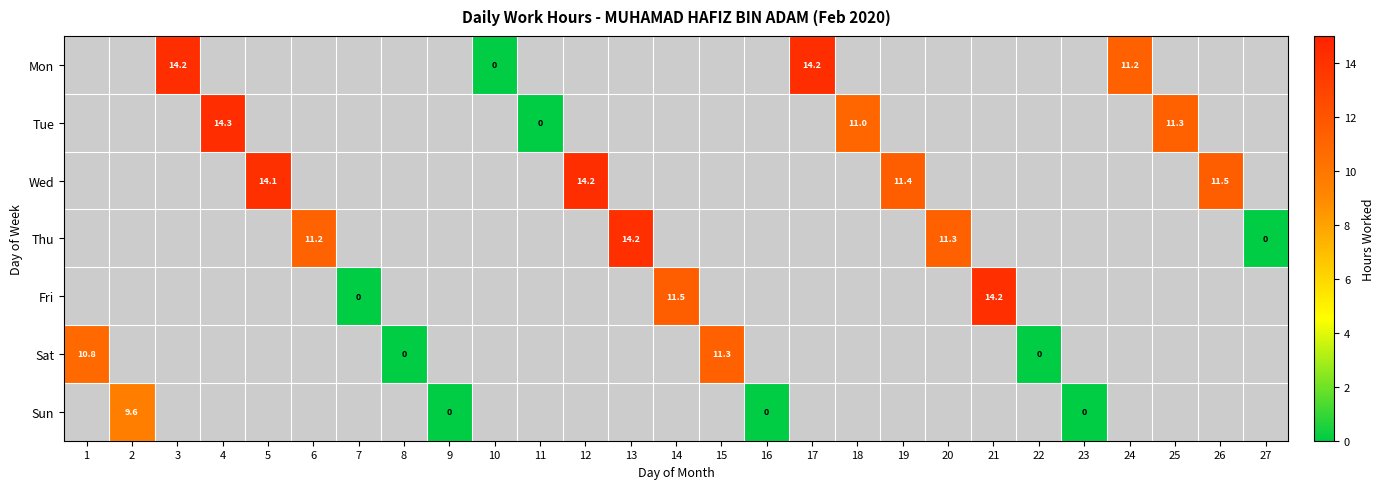

At which category is the sum across all series the highest?

4